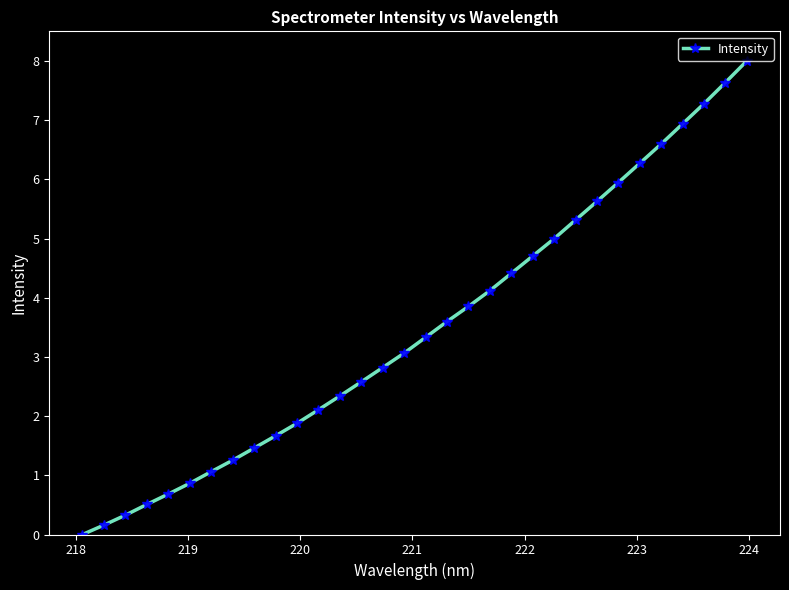

What is the average value?

3.5